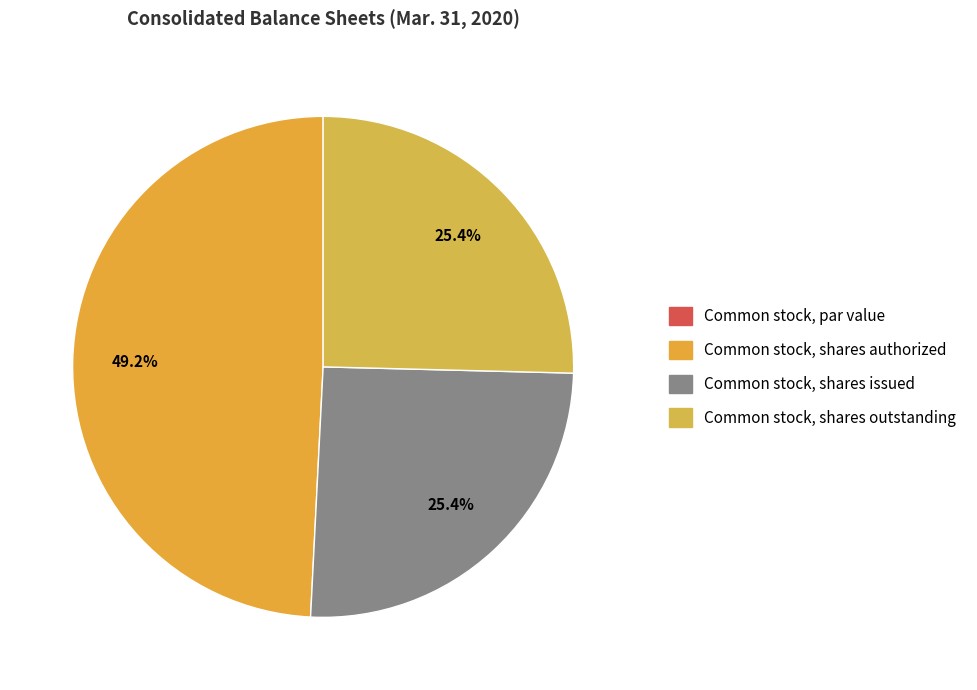

What is the largest slice in the pie chart?

Common stock, shares authorized